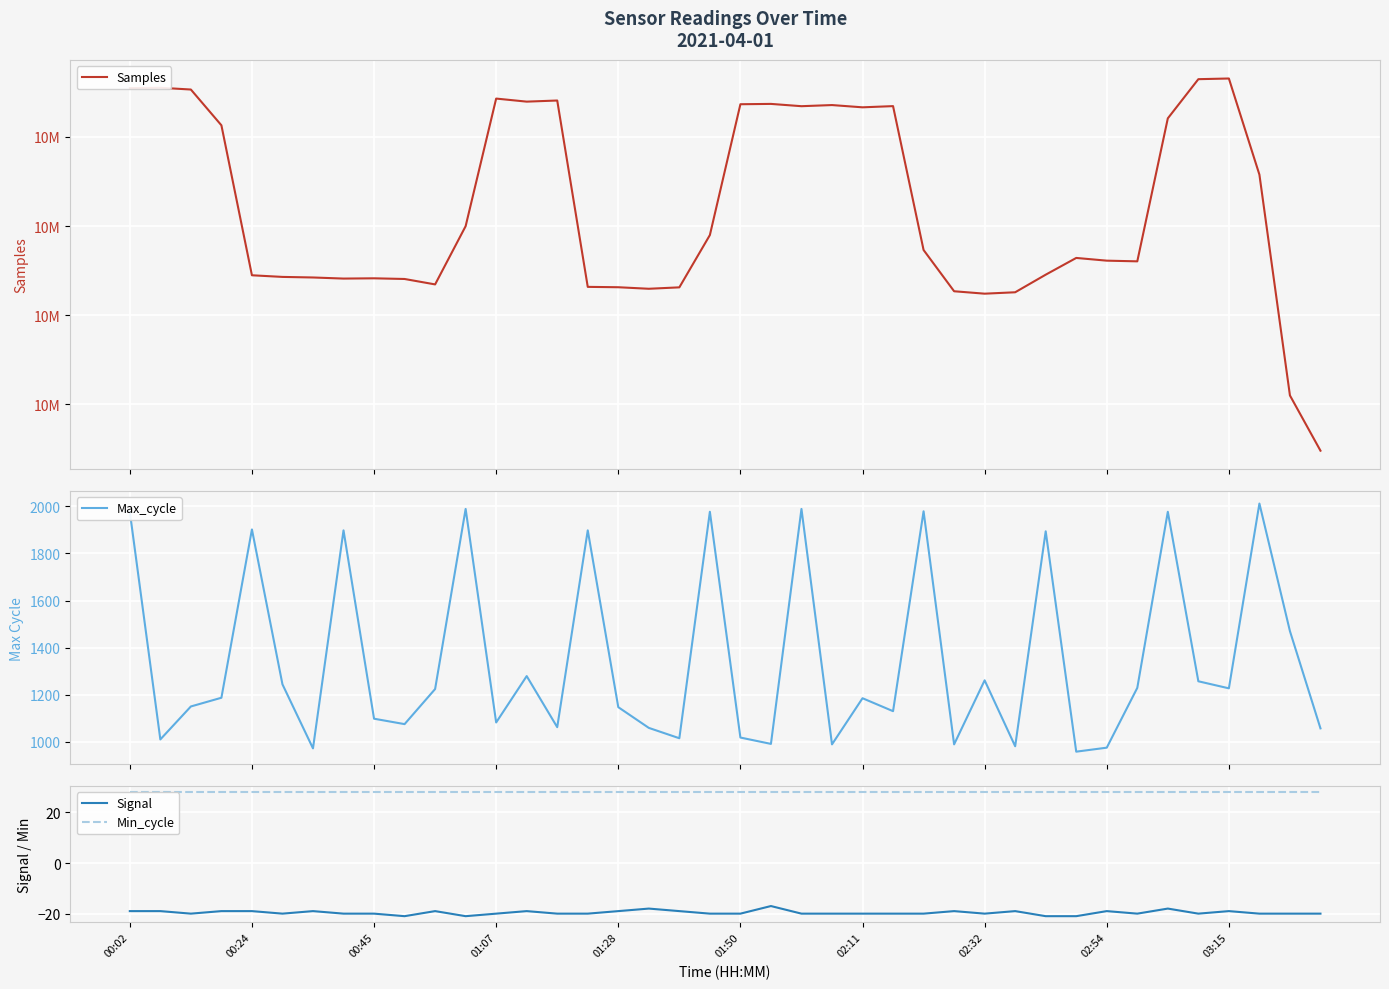

What is the average value of the Max_cycle series?

1345